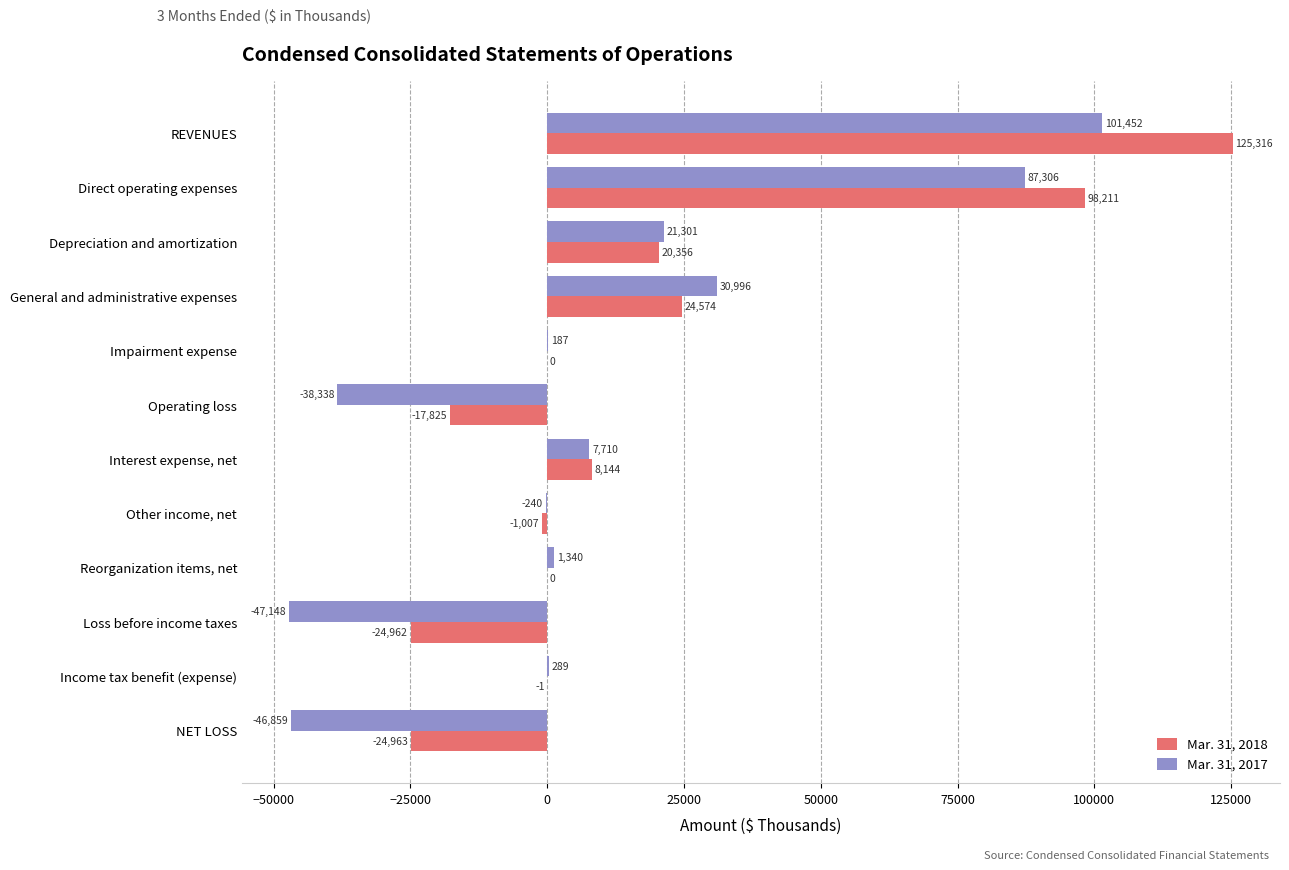

Which series has the widest spread of values?

Mar. 31, 2018